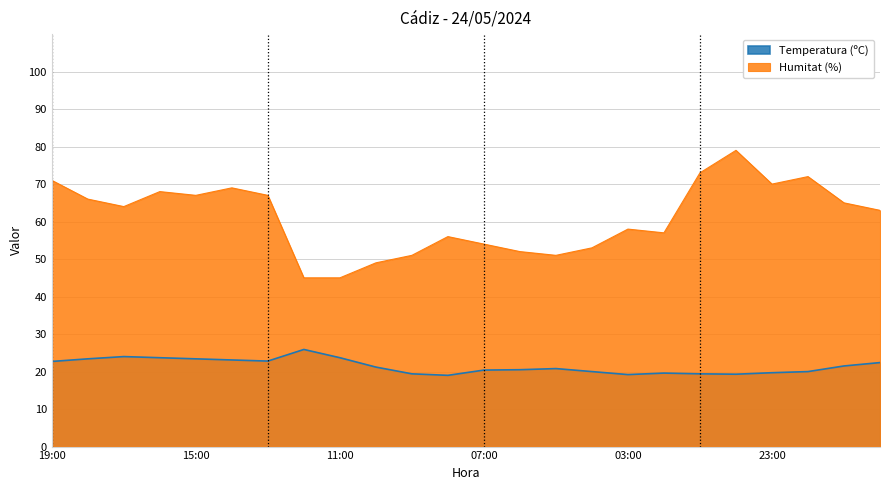

Reading left to right, what are all the values shown in this chart?

Temperatura (ºC): 19:00=22.7	18:00=23.4	17:00=24.0	16:00=23.7	15:00=23.4	14:00=23.1	13:00=22.8	12:00=25.9	11:00=23.7	10:00=21.2	09:00=19.4	08:00=19.0	07:00=20.4	06:00=20.5	05:00=20.8	04:00=20.0	03:00=19.2	02:00=19.6	01:00=19.4	00:00=19.3	23:00=19.7	22:00=20.0	21:00=21.5	20:00=22.4
Humitat (%): 19:00=71.0	18:00=66.0	17:00=64.0	16:00=68.0	15:00=67.0	14:00=69.0	13:00=67.0	12:00=45.0	11:00=45.0	10:00=49.0	09:00=51.0	08:00=56.0	07:00=54.0	06:00=52.0	05:00=51.0	04:00=53.0	03:00=58.0	02:00=57.0	01:00=73.0	00:00=79.0	23:00=70.0	22:00=72.0	21:00=65.0	20:00=63.0